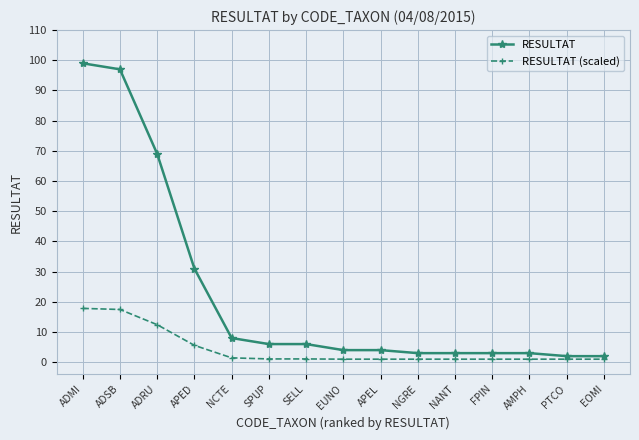

True or false: RESULTAT and RESULTAT (scaled) intersect in this chart.

False